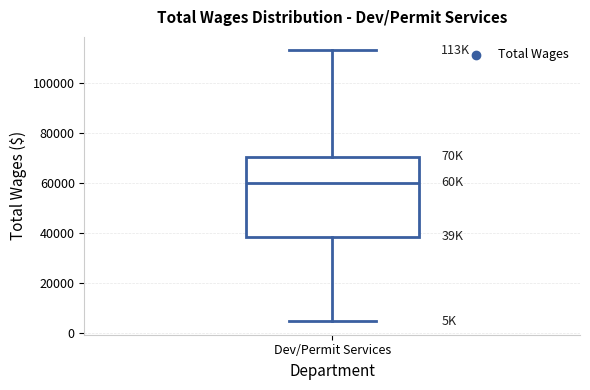

Where is the upper edge of the box for Dev/Permit Services on the y-axis? The values are not printed on the chart, so give them approximately, as read against the axis.

70000